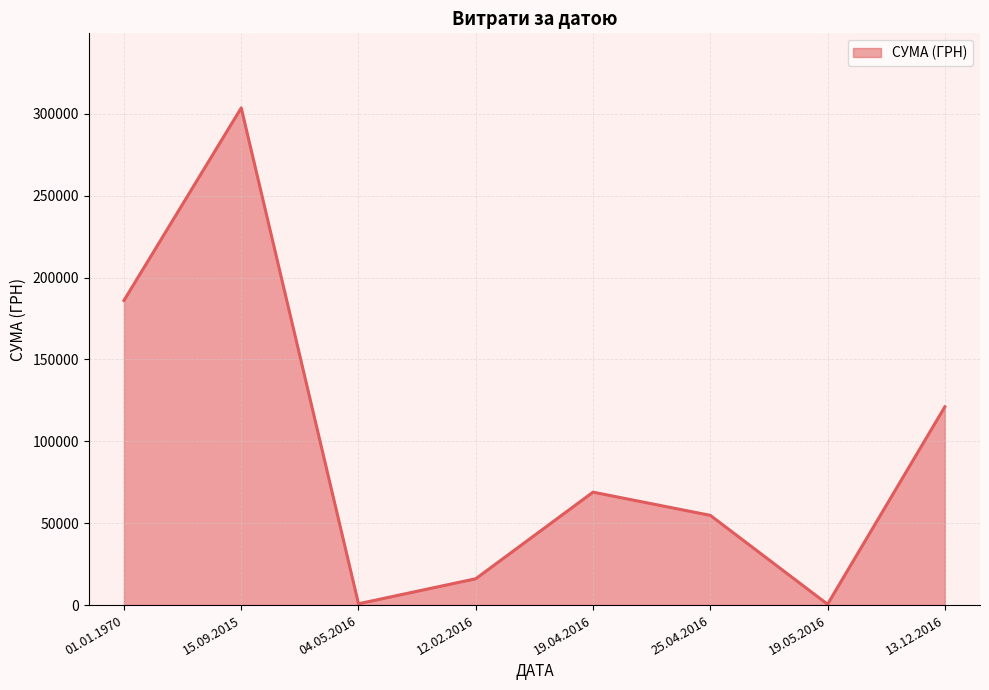

Count the number of categories in the chart.

8